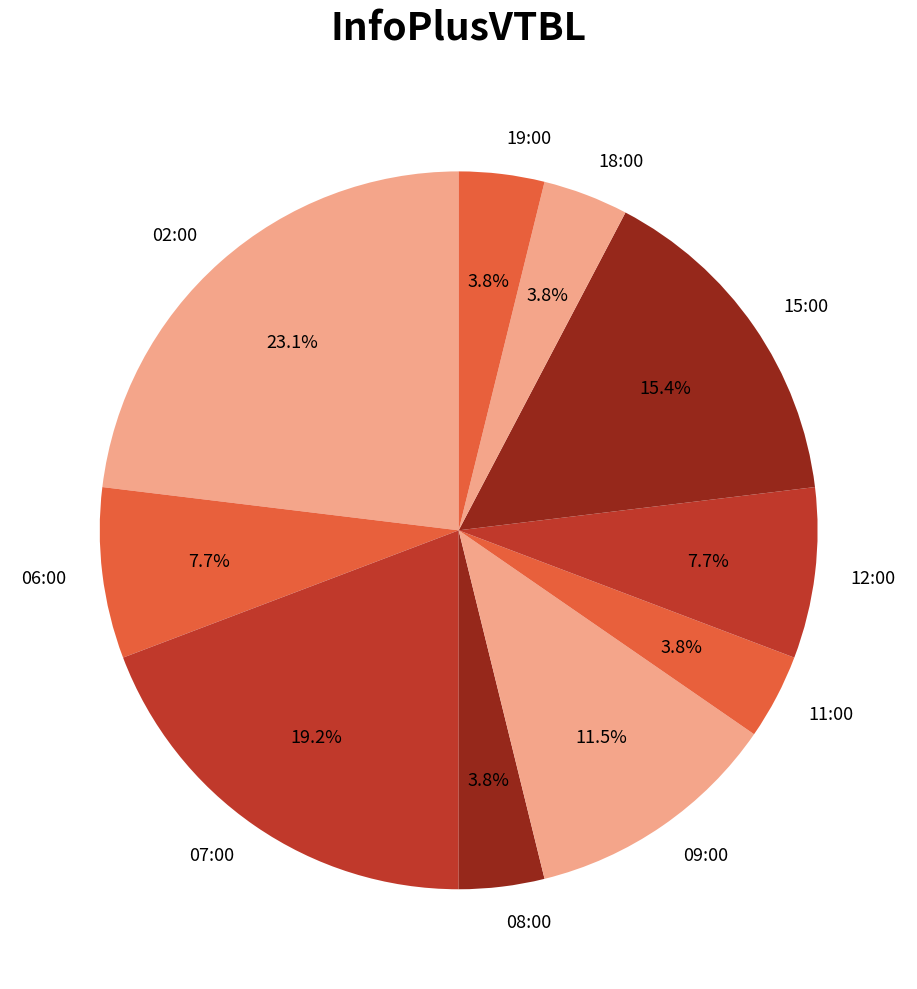

What is the largest slice in the pie chart?

02:00